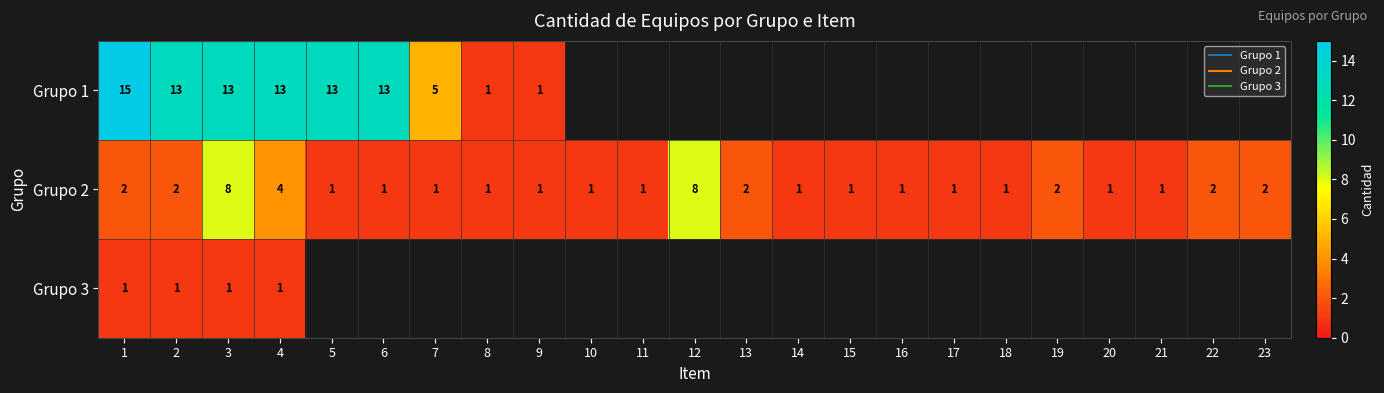

List the series in order of their peak value, lowest first.

Grupo 3, Grupo 2, Grupo 1